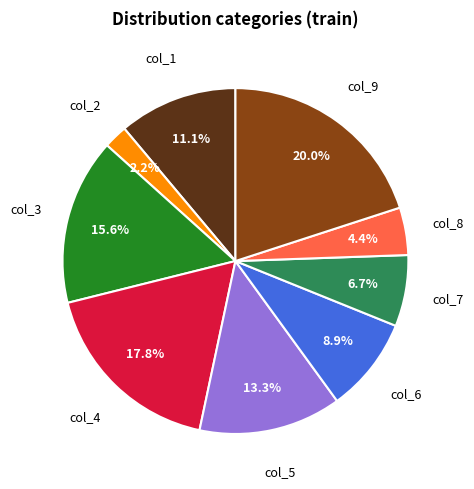

To the nearest percent, what is the combined percentage of col_1 and col_2?

13%